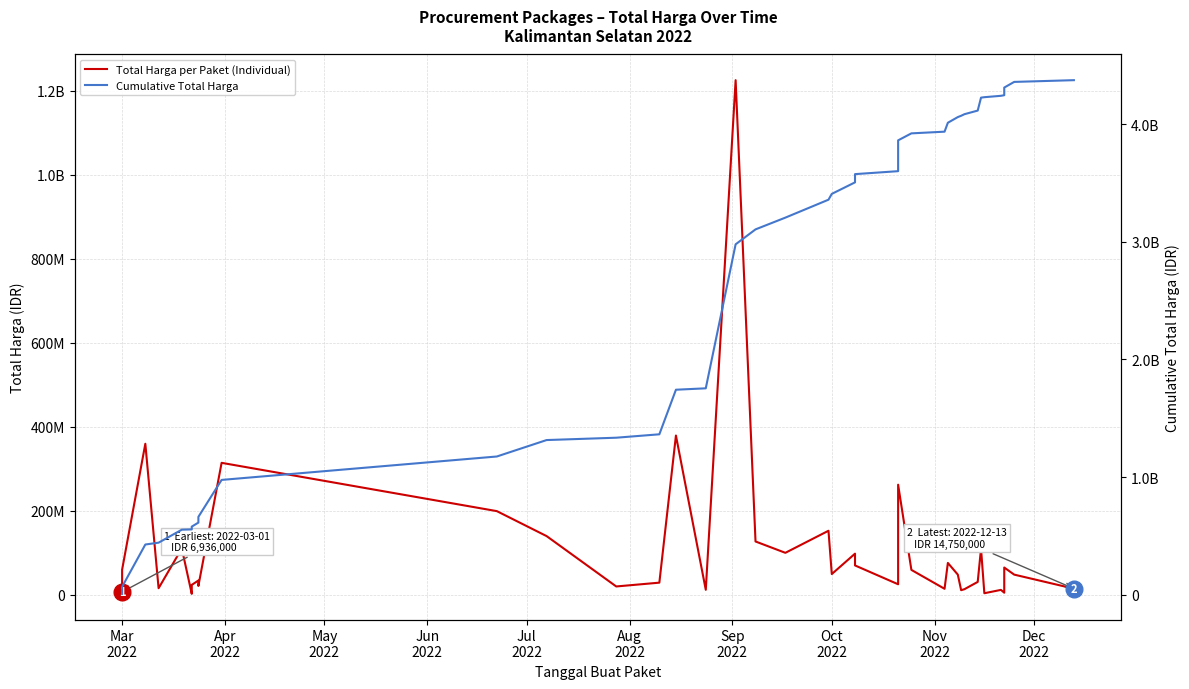

What is the minimum value shown in the chart?

2395750